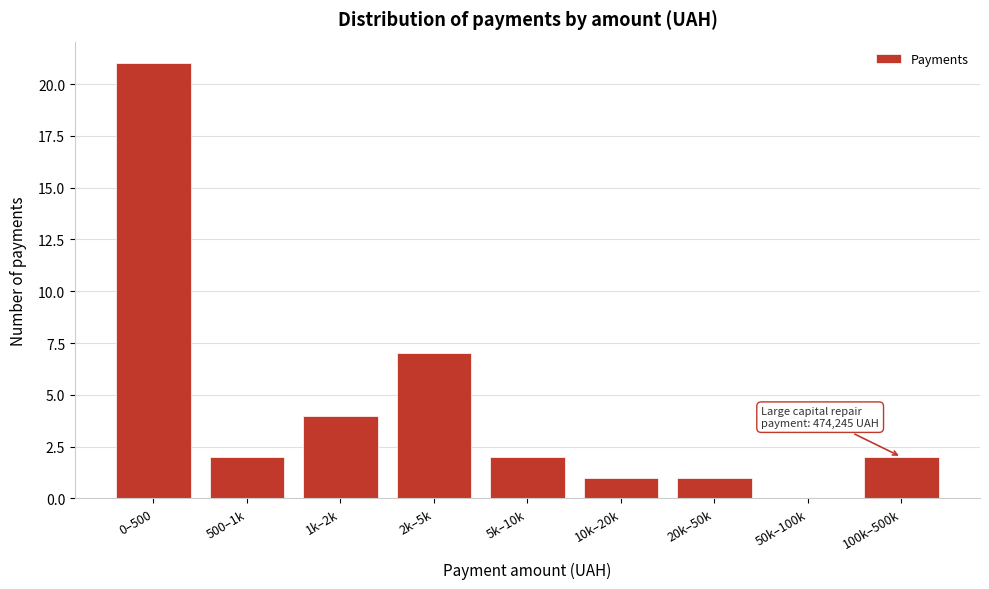

Reading left to right, what are all the values shown in this chart?

0–500=21	500–1k=2	1k–2k=4	2k–5k=7	5k–10k=2	10k–20k=1	20k–50k=1	50k–100k=0	100k–500k=2